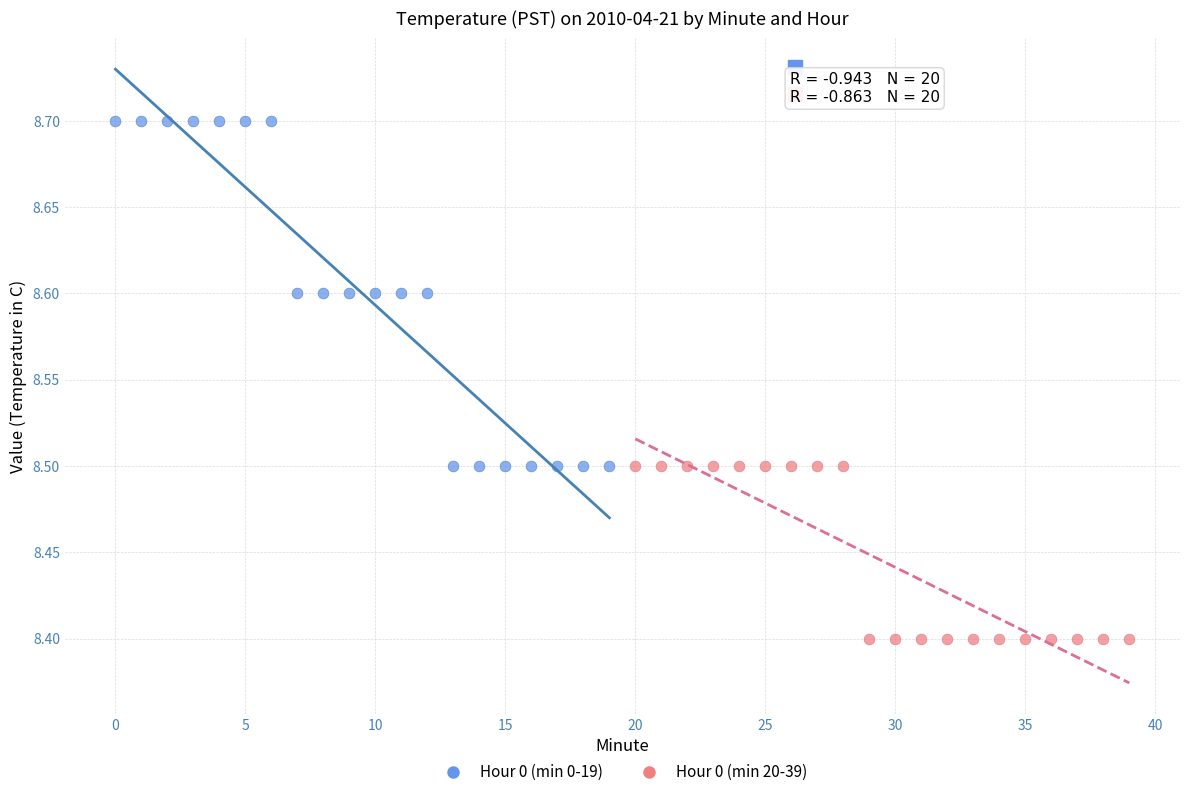

Which series contains the lowest Y value?

Hour 0 (min 20-39)